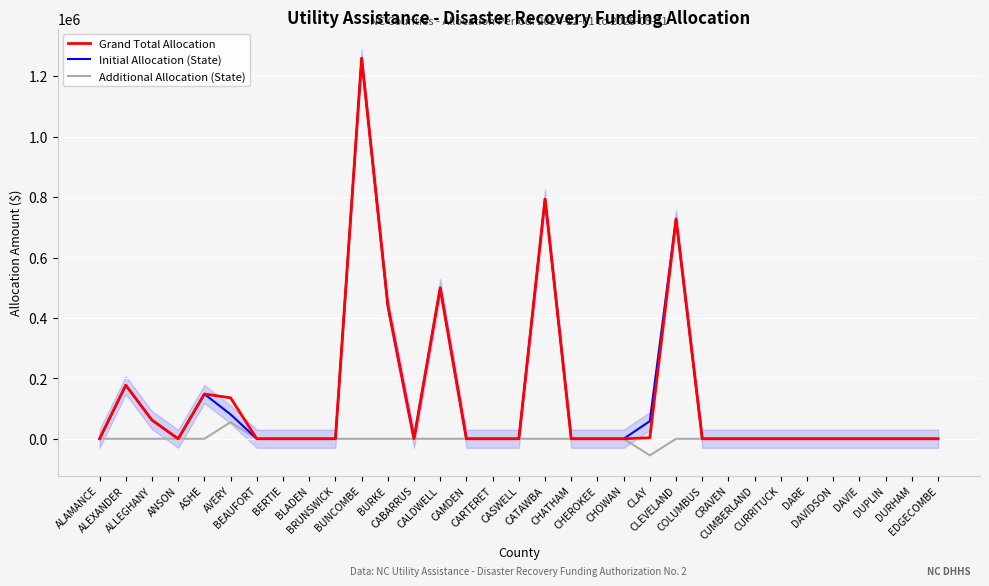

Between CABARRUS and CAMDEN, which series saw the biggest shift?

Grand Total Allocation